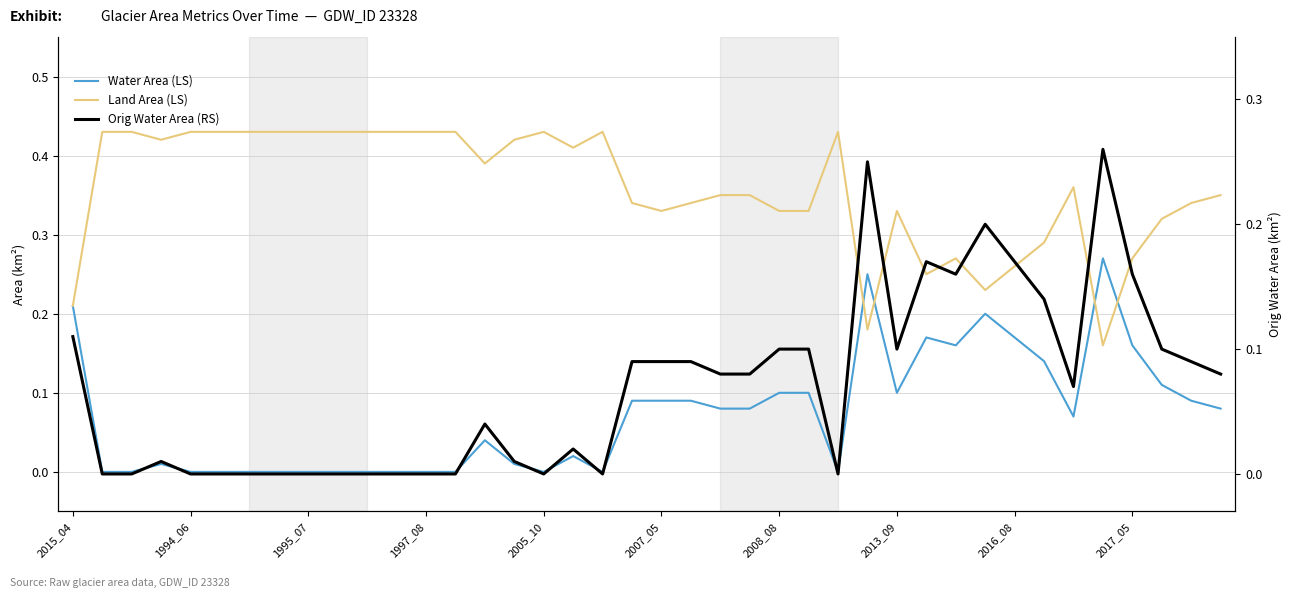

What position from the left is 38?

39